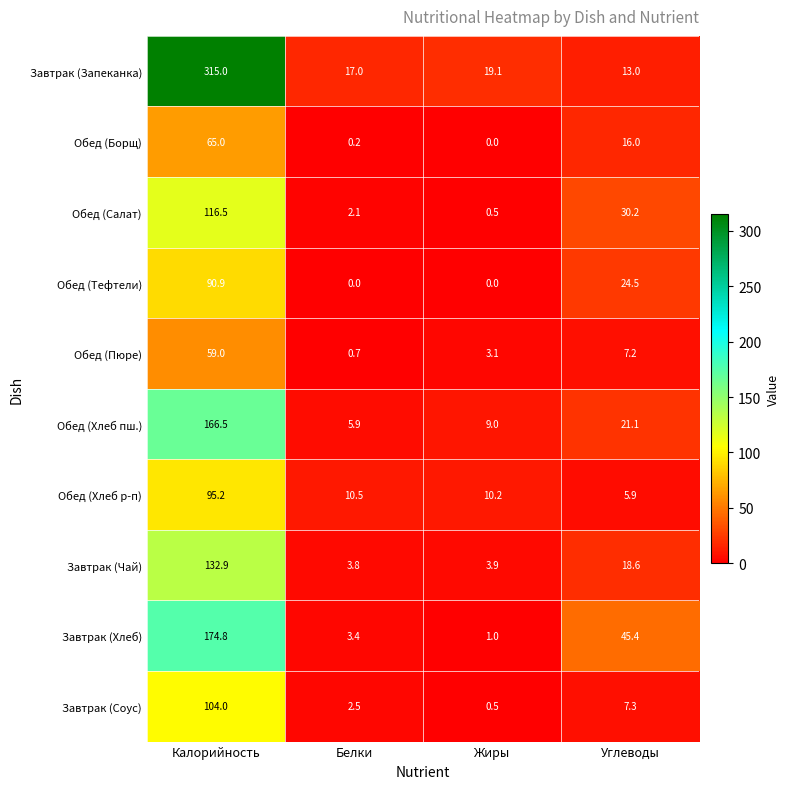

Which category has the highest value across all series?

Калорийность